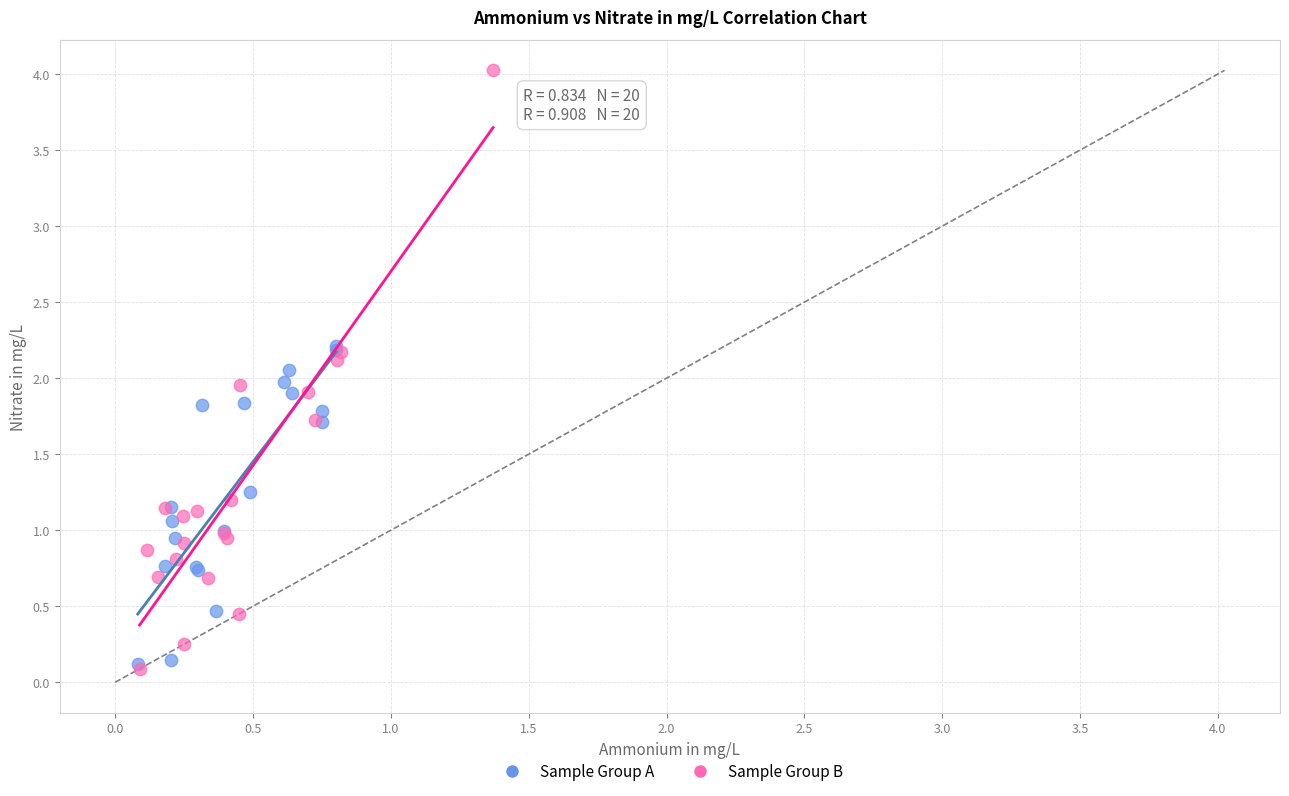

Which series contains the highest Y value?

Sample Group B